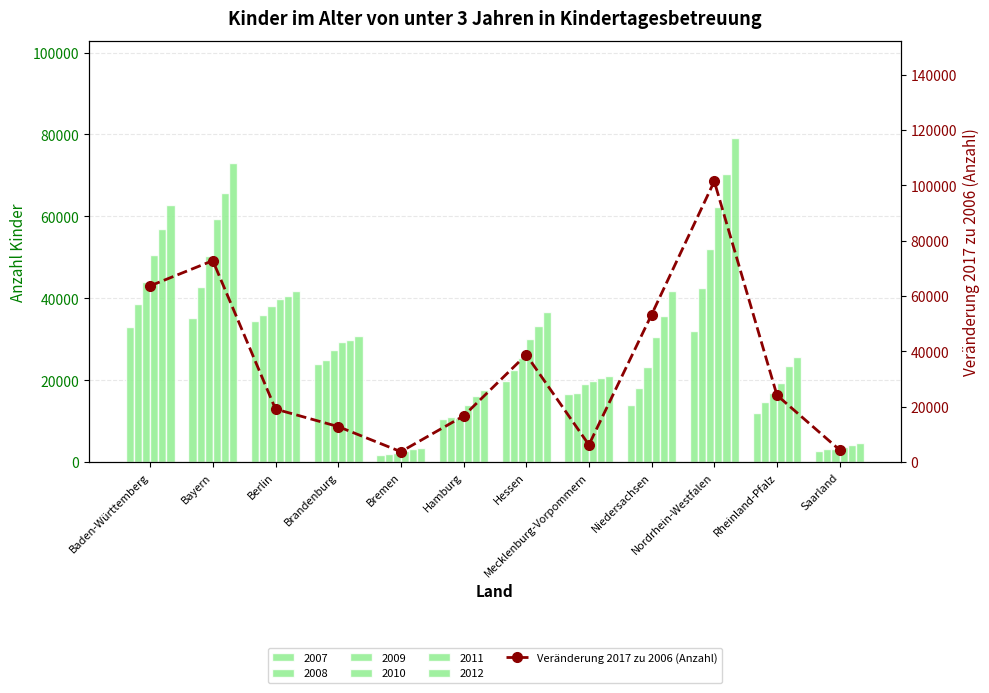

The chart shows a value of 12861 at Brandenburg. True or false?

True